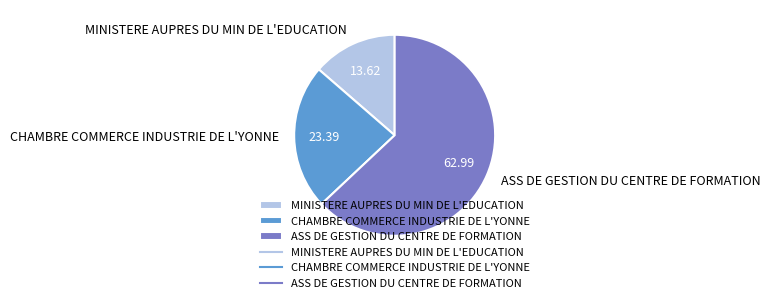

How many segments does this pie chart have?

3